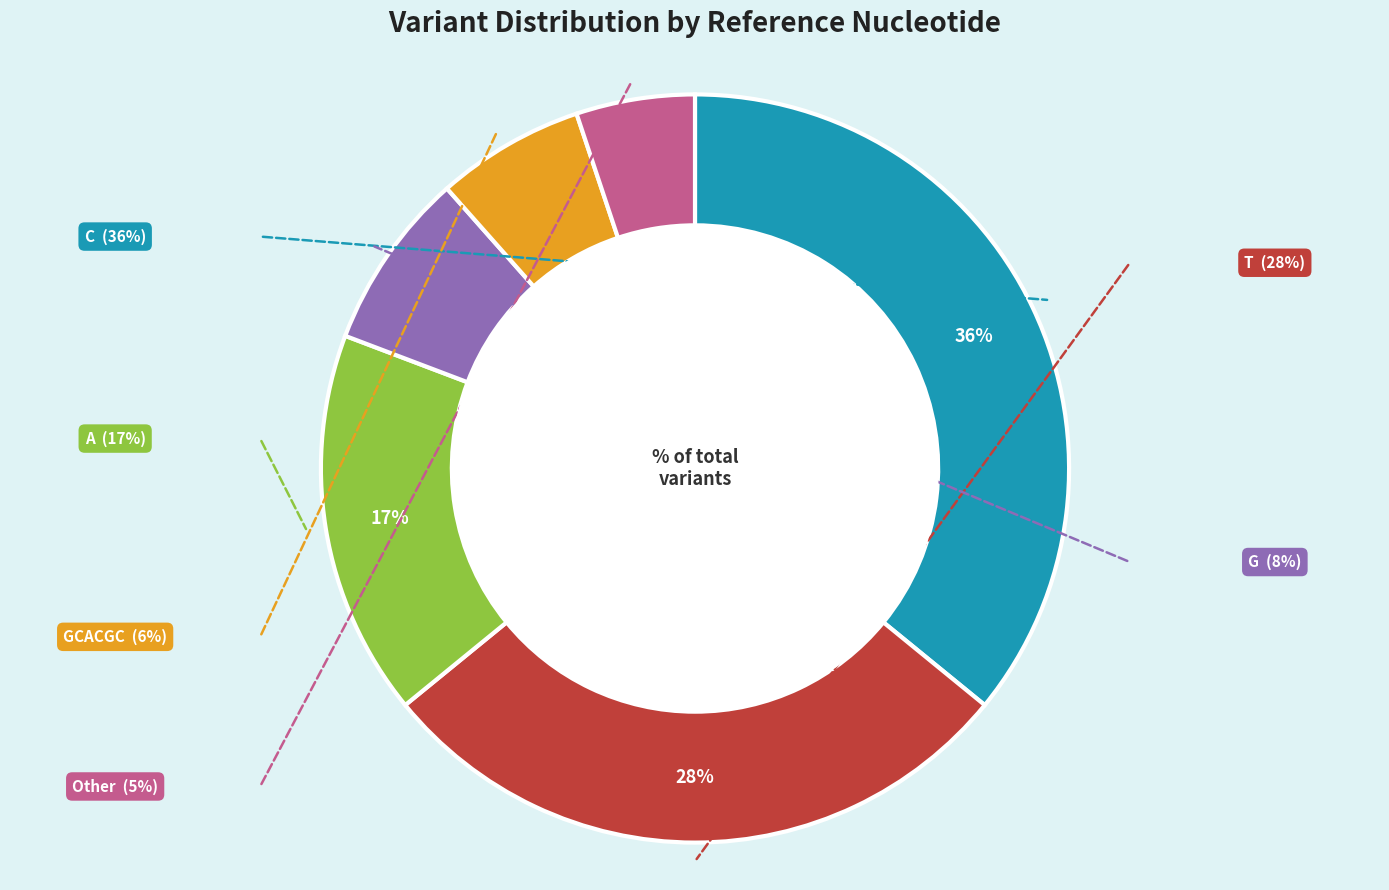

Which slice is the smallest?

Other